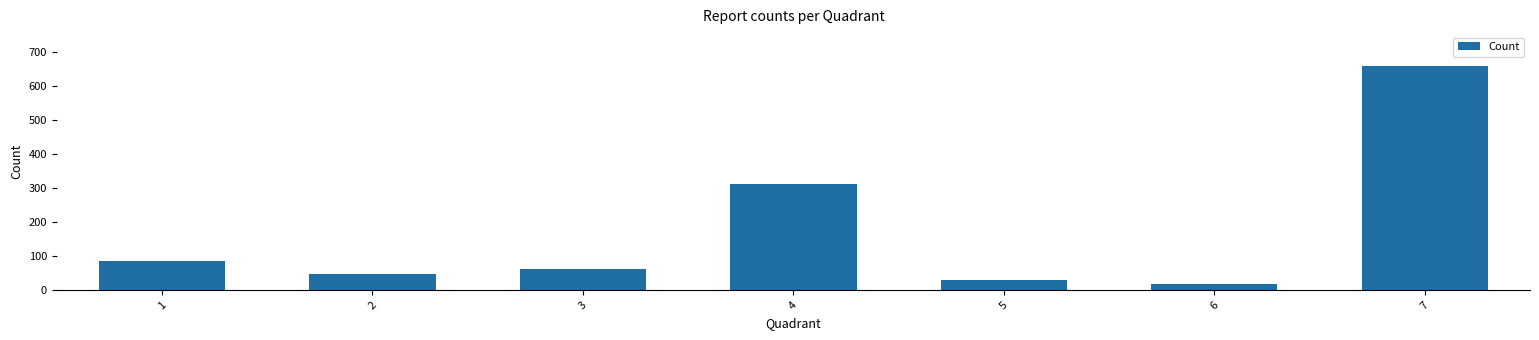

Is it true that the value at 1 is 87?

True